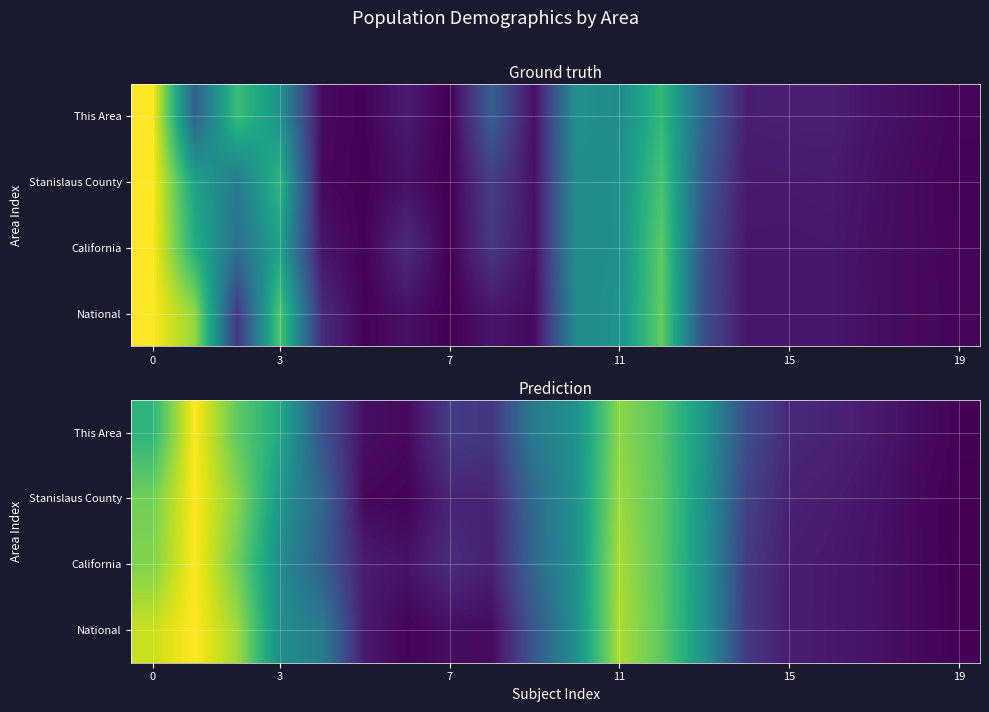

Is it true that This Area equals 0.2 at 7?

False